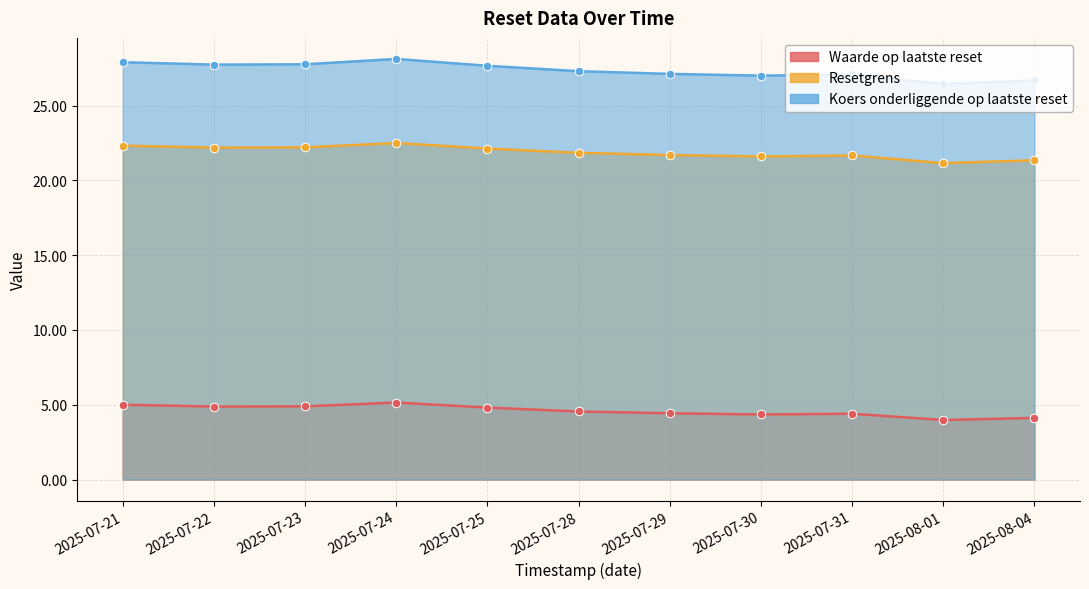

Which series has the widest spread of Y values?

Koers onderliggende op laatste reset